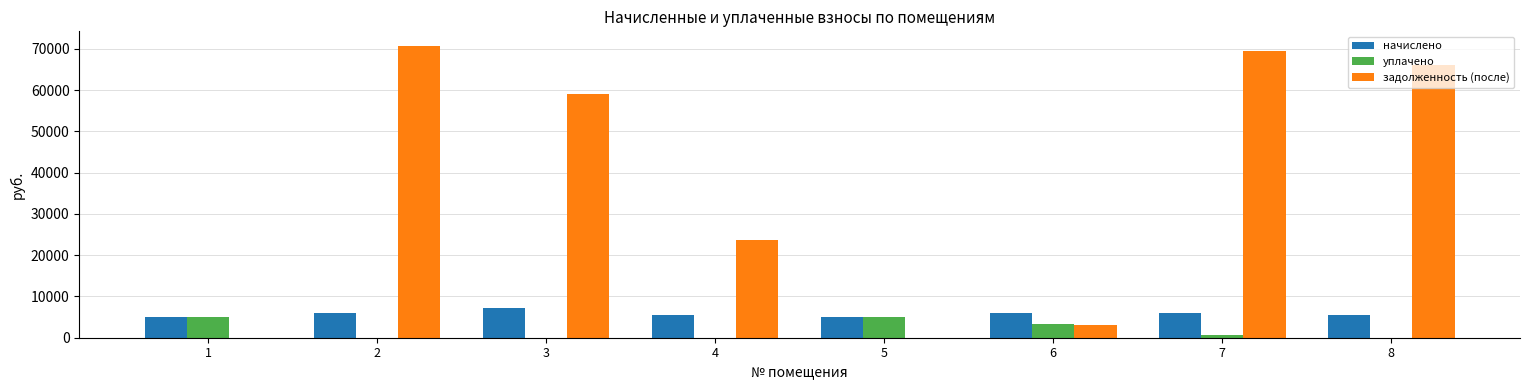

Are the bars grouped side by side (vs. stacked)?

Yes